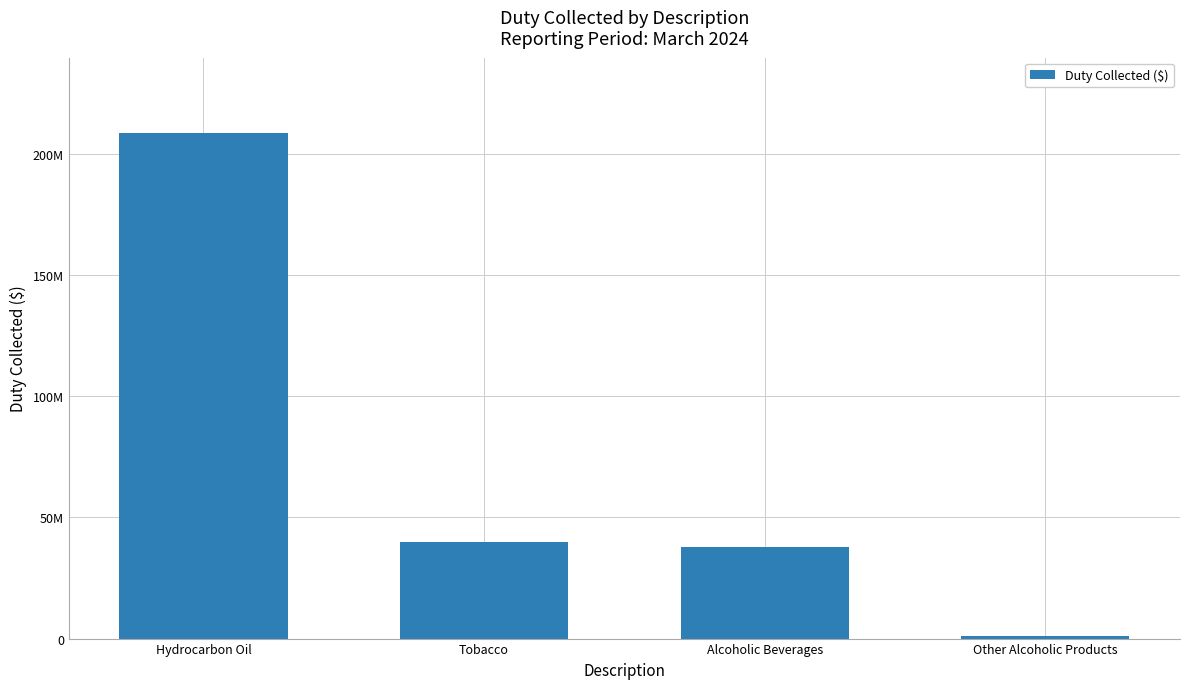

True or false: the data shows 59947243 at Alcoholic Beverages.

False